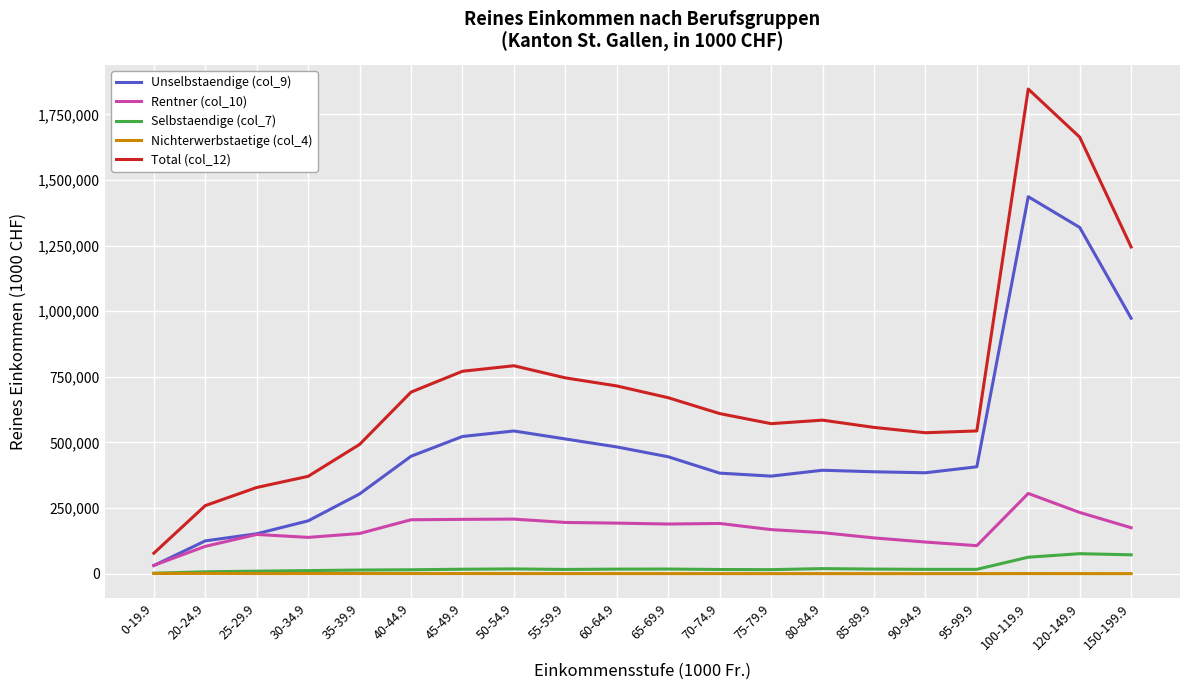

What are all the series names shown in the legend?

Unselbstaendige (col_9), Rentner (col_10), Selbstaendige (col_7), Nichterwerbstaetige (col_4), Total (col_12)